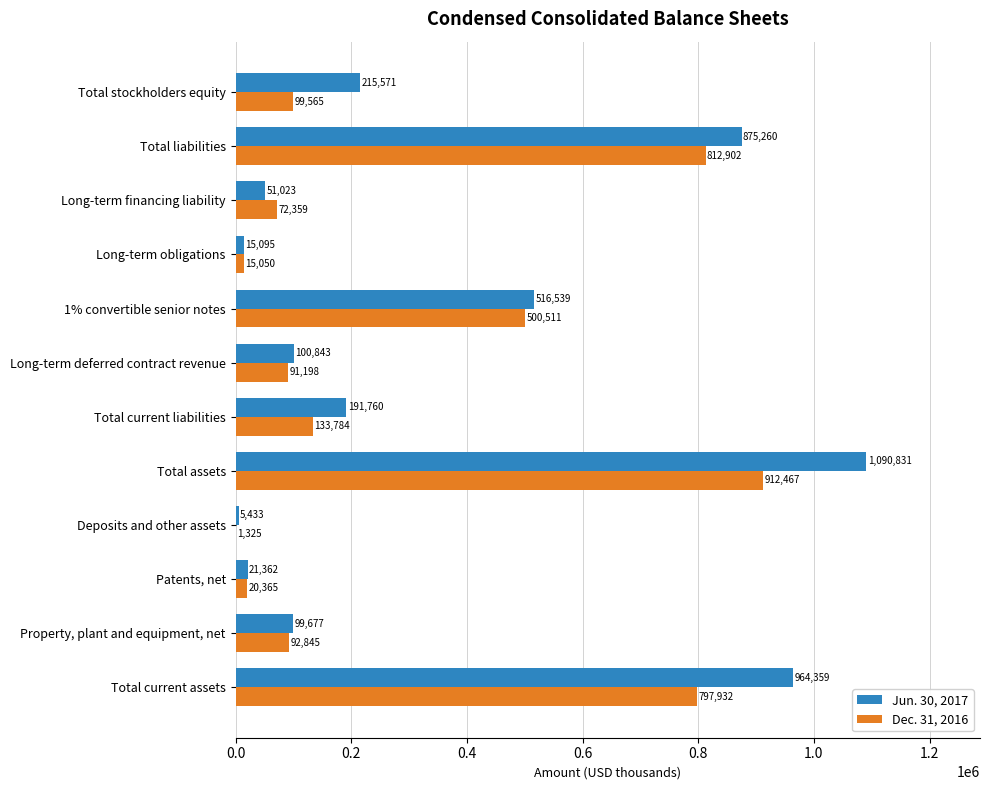

The Dec. 31, 2016 series shows 187489 at Total current liabilities. True or false?

False